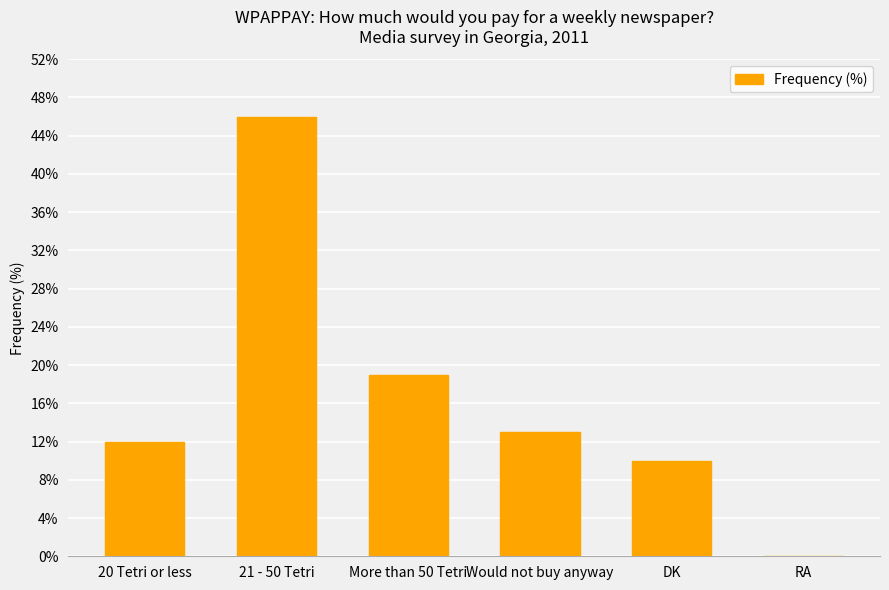

How many values are above zero?

5